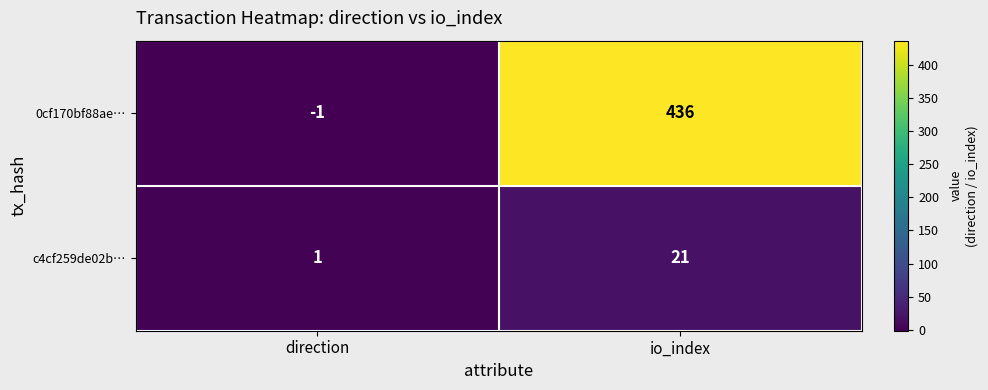

Which series has the largest total across all categories?

0cf170bf88ae…